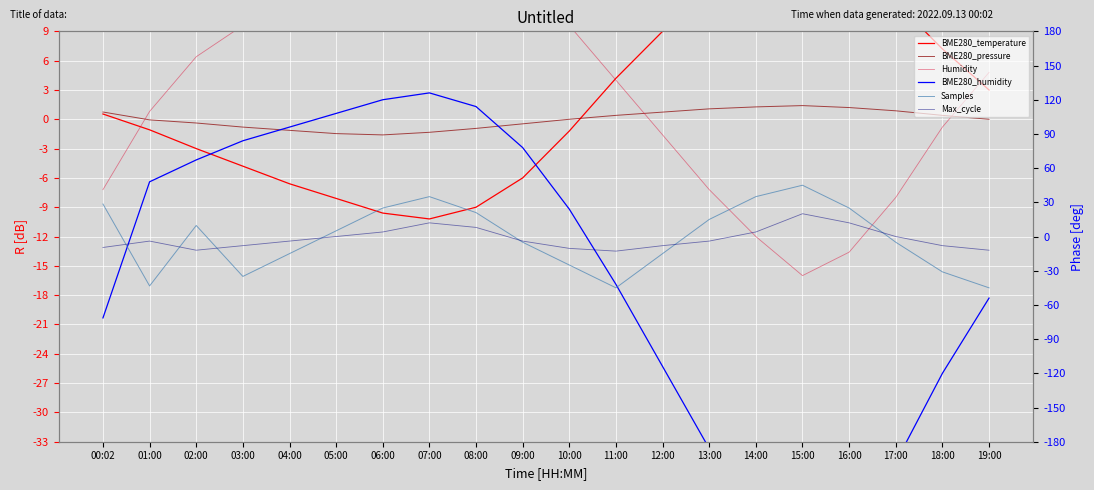

How many times do BME280_pressure and Samples cross each other?

7